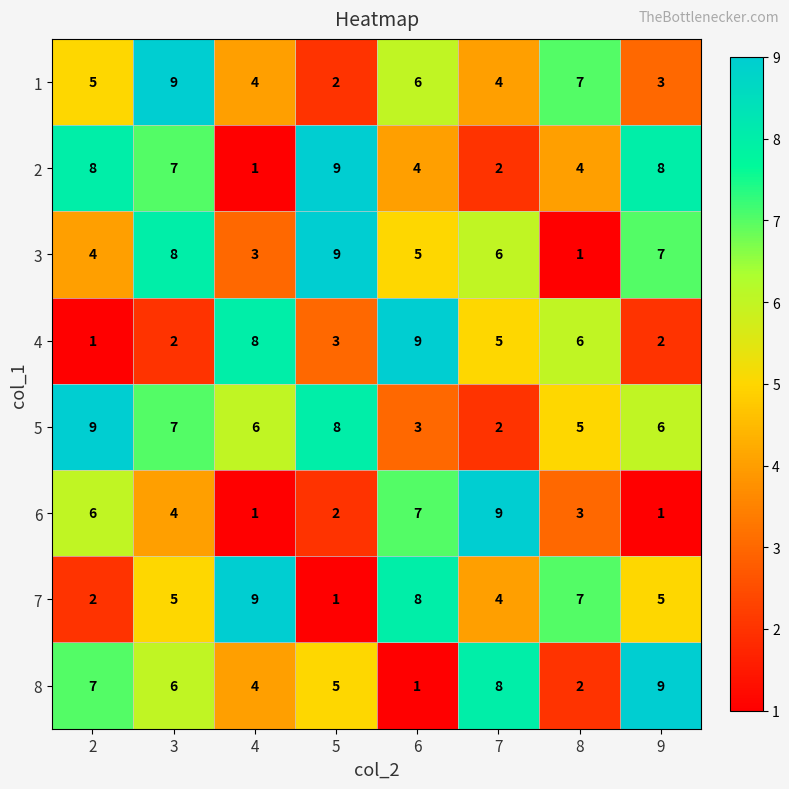

What is the sum of all 3 values?

43